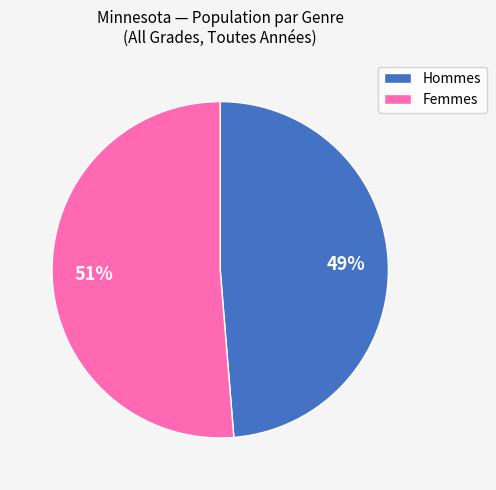

To the nearest percent, what is the average slice percentage?

50%